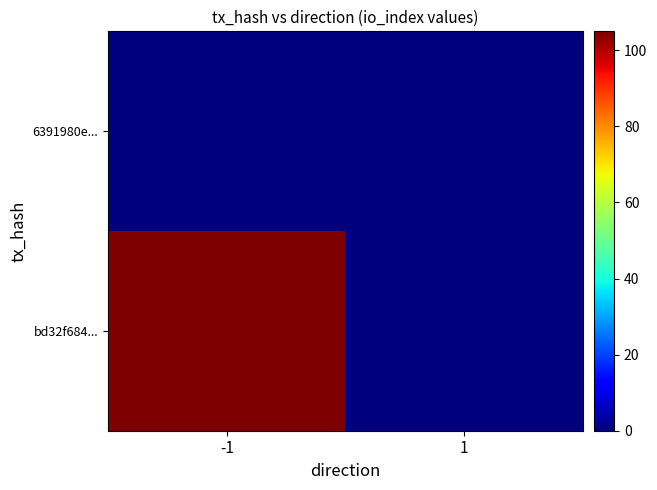

How many distinct data groups are displayed?

2